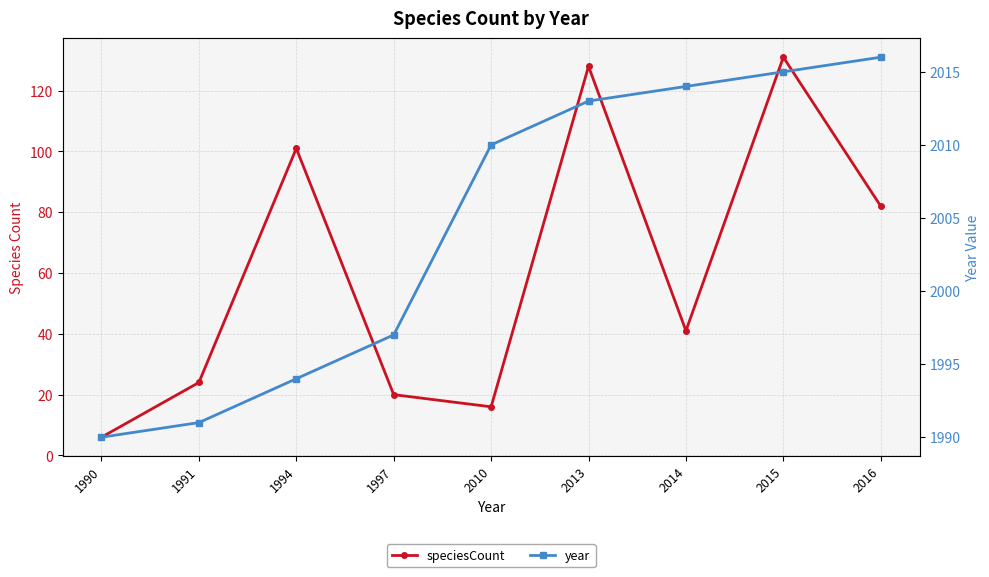

Which series has the widest spread of values?

speciesCount